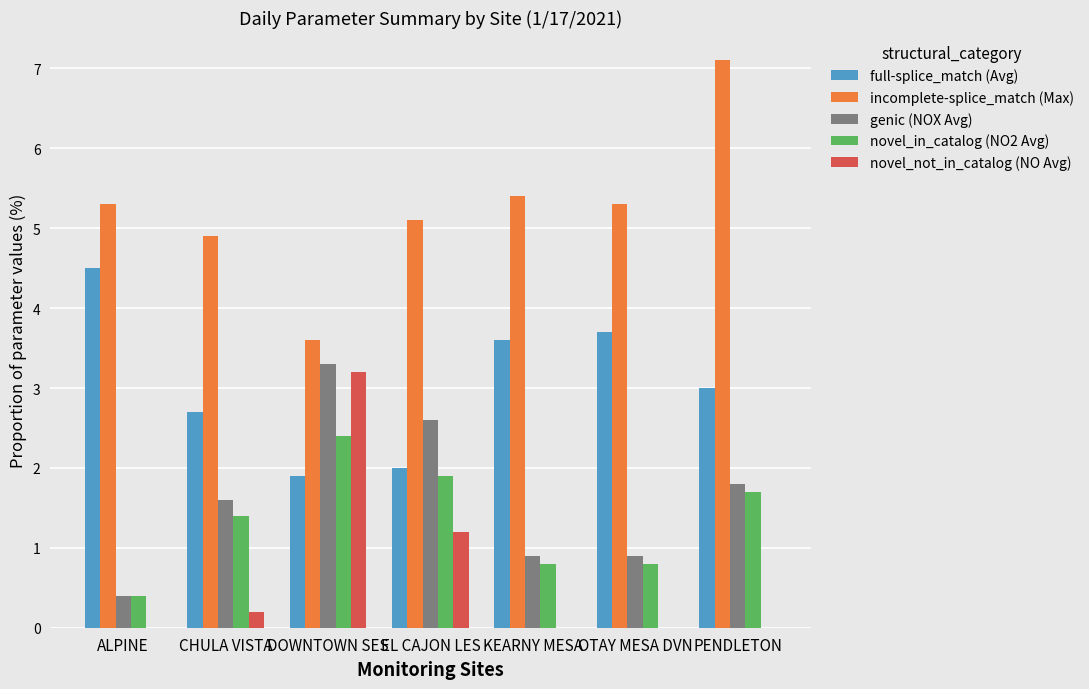

Between ALPINE and CHULA VISTA, which series saw the biggest shift?

full-splice_match (Avg)